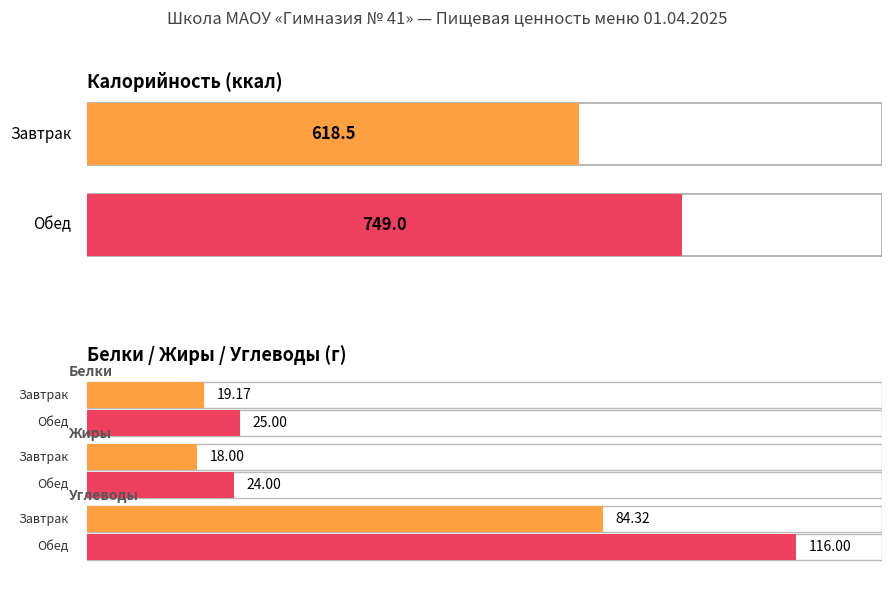

Which has a higher value, Завтрак or Обед?

Обед